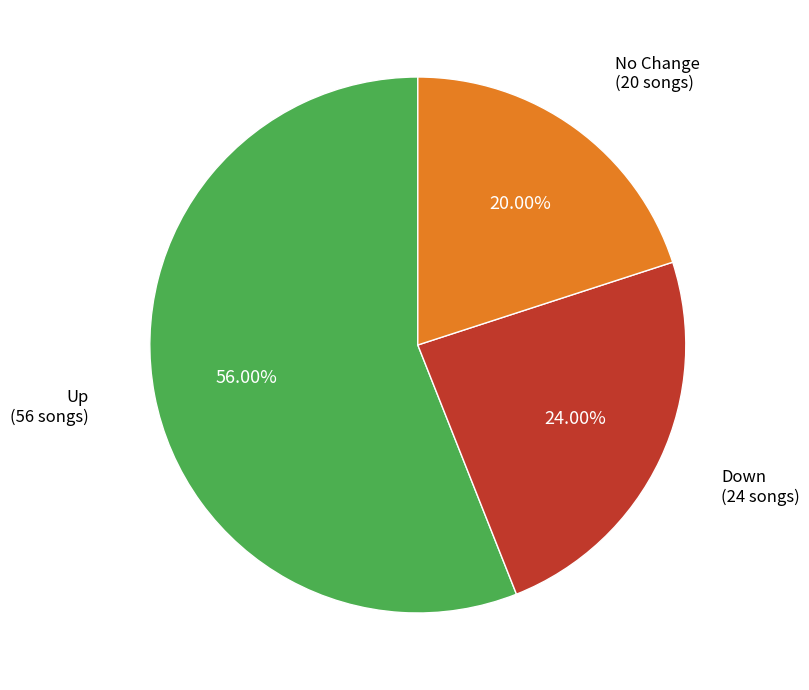

Is there a majority slice in this chart?

Yes